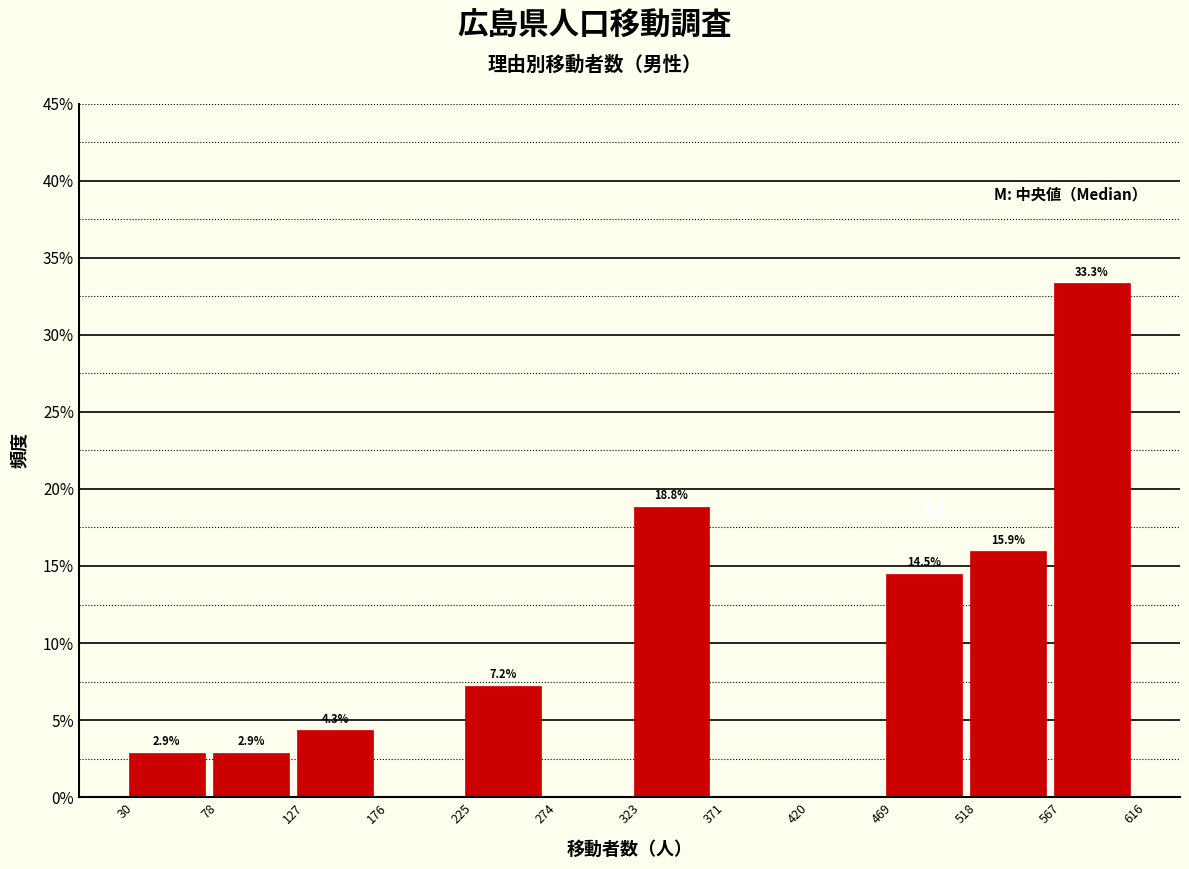

Which range on the x-axis has the tallest bar?

567 to 616